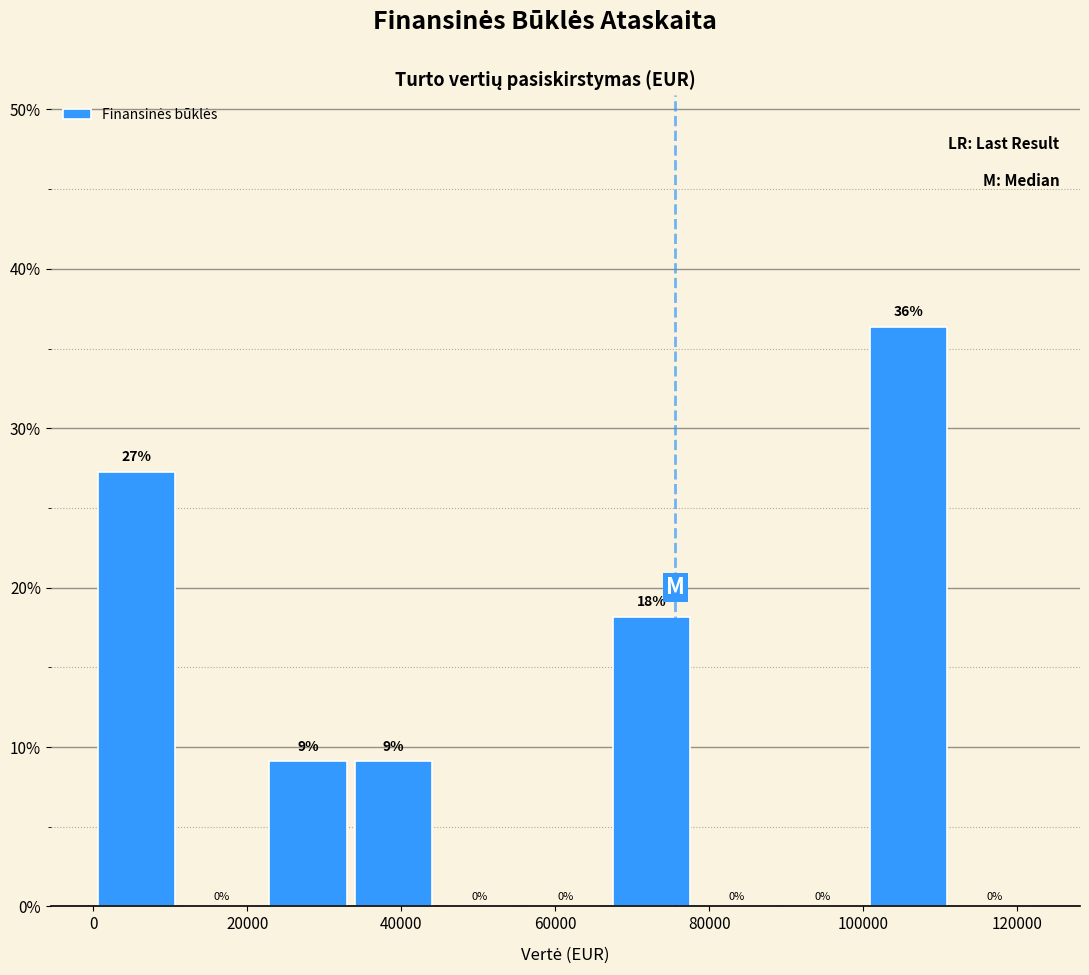

Which range on the x-axis has the tallest bar?

100000 to 112000